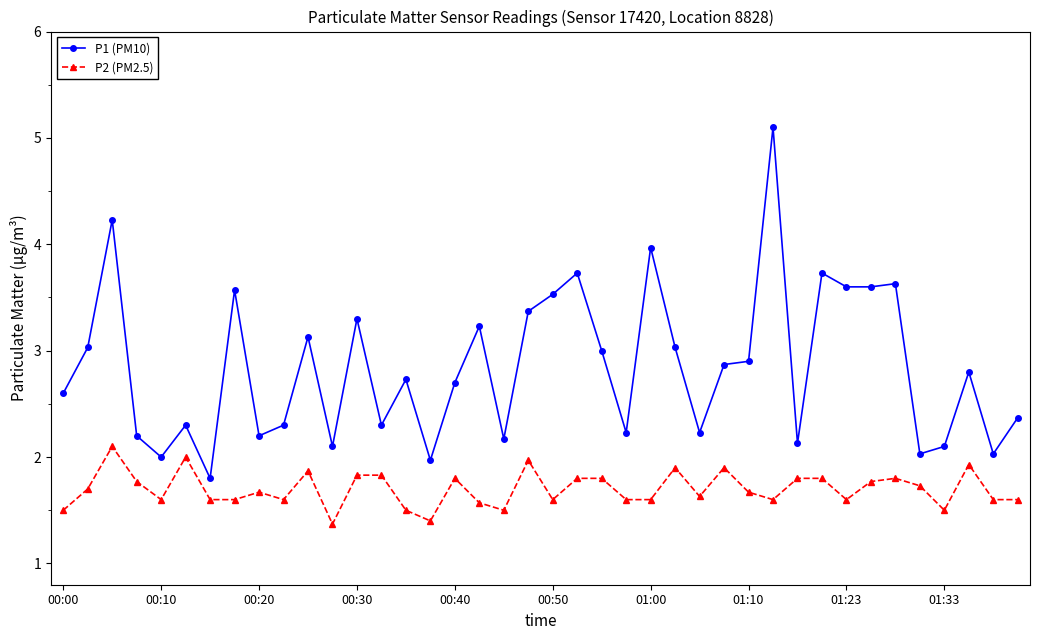

List the series in order of their overall mean, lowest first.

P2 (PM2.5), P1 (PM10)